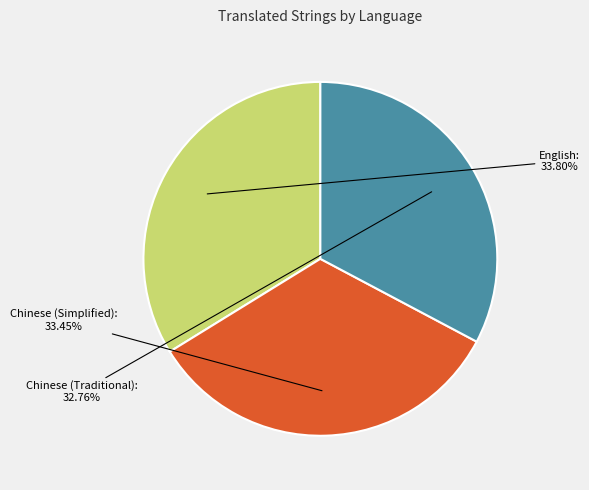

True or false: English accounts for 34% of the total.

True